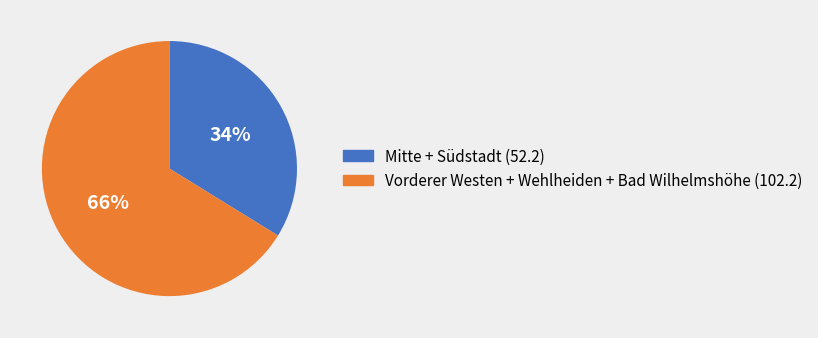

To the nearest percent, what is the difference between the largest and smallest slice percentages?

32%